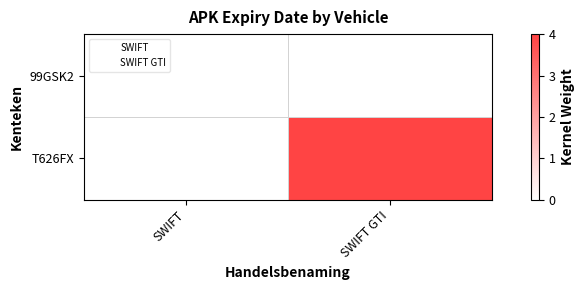

Where does the T626FX series first go above 3?

SWIFT GTI